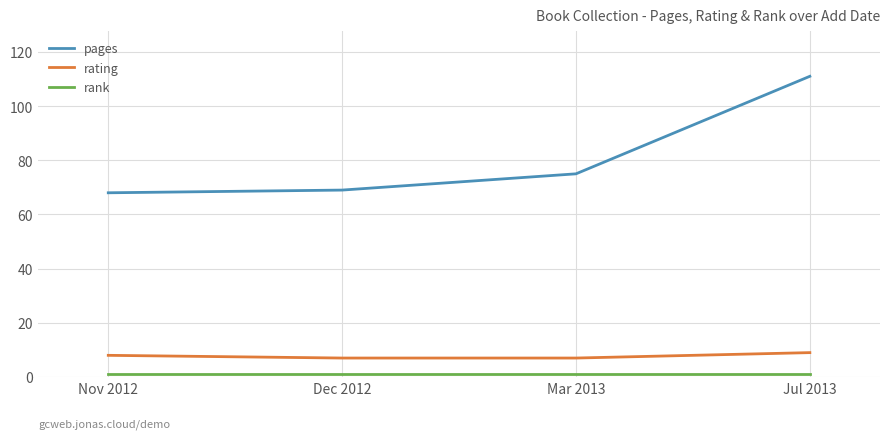

True or false: rating and pages cross at least once.

False